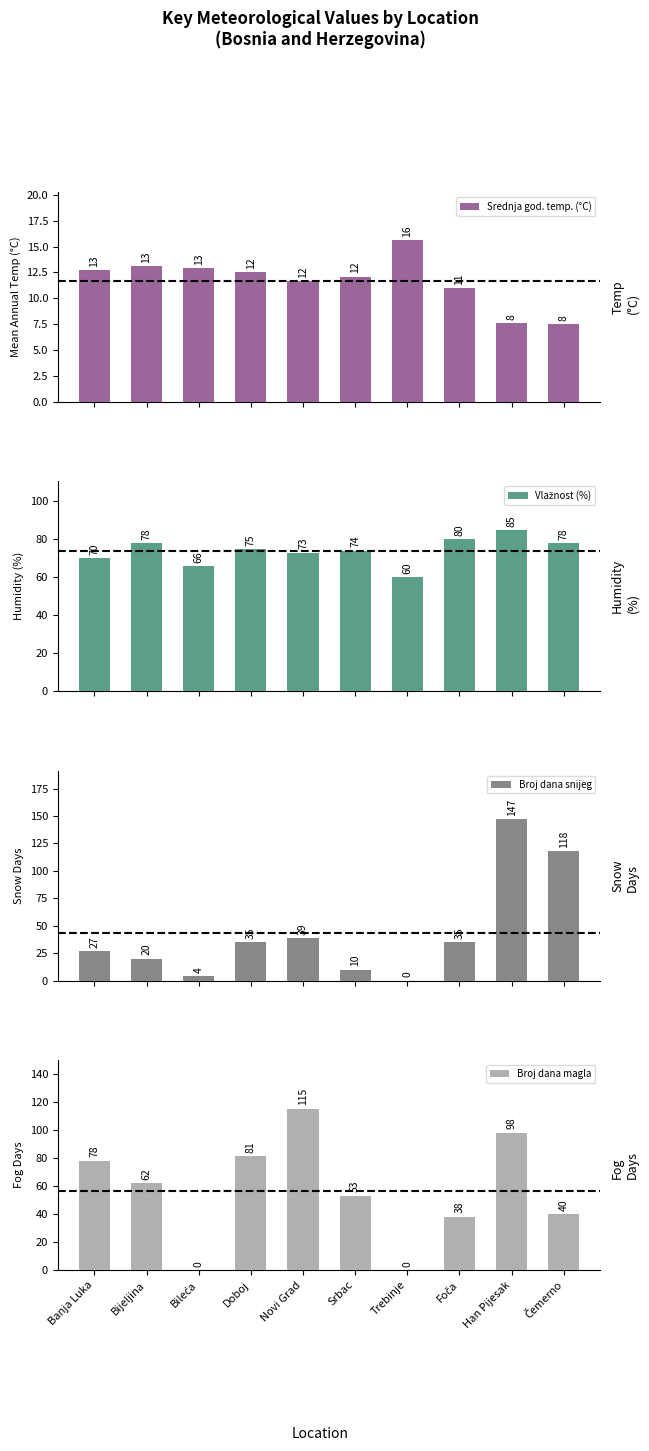

What position from the left is Bijeljina?

2